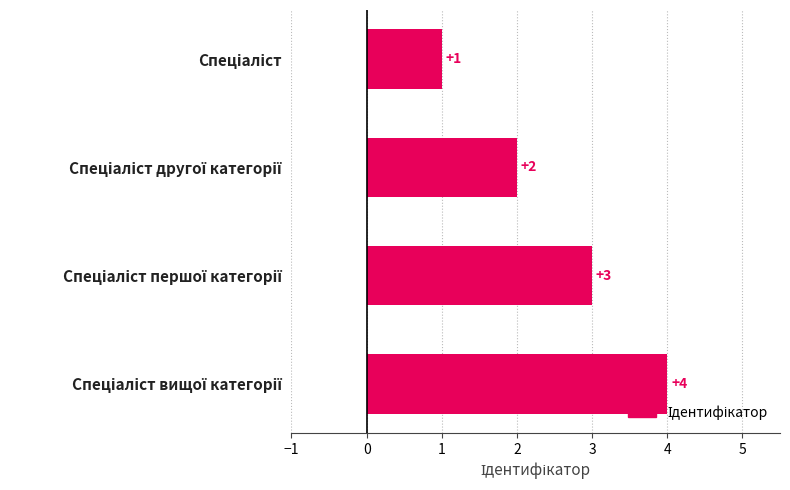

Count the values in the range 2 to 4.

3